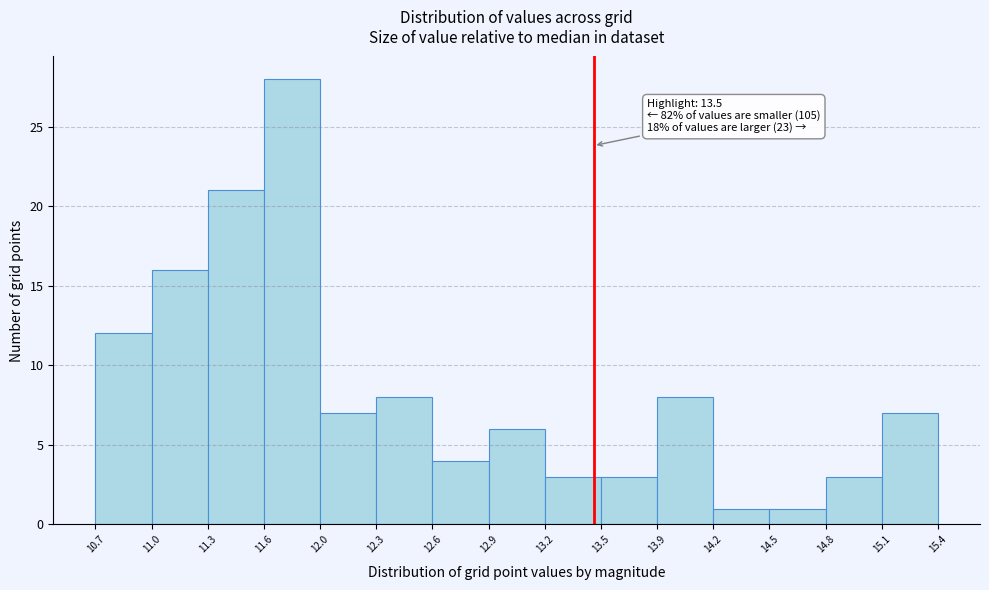

Which range on the x-axis has the tallest bar?

11.6 to 12.0